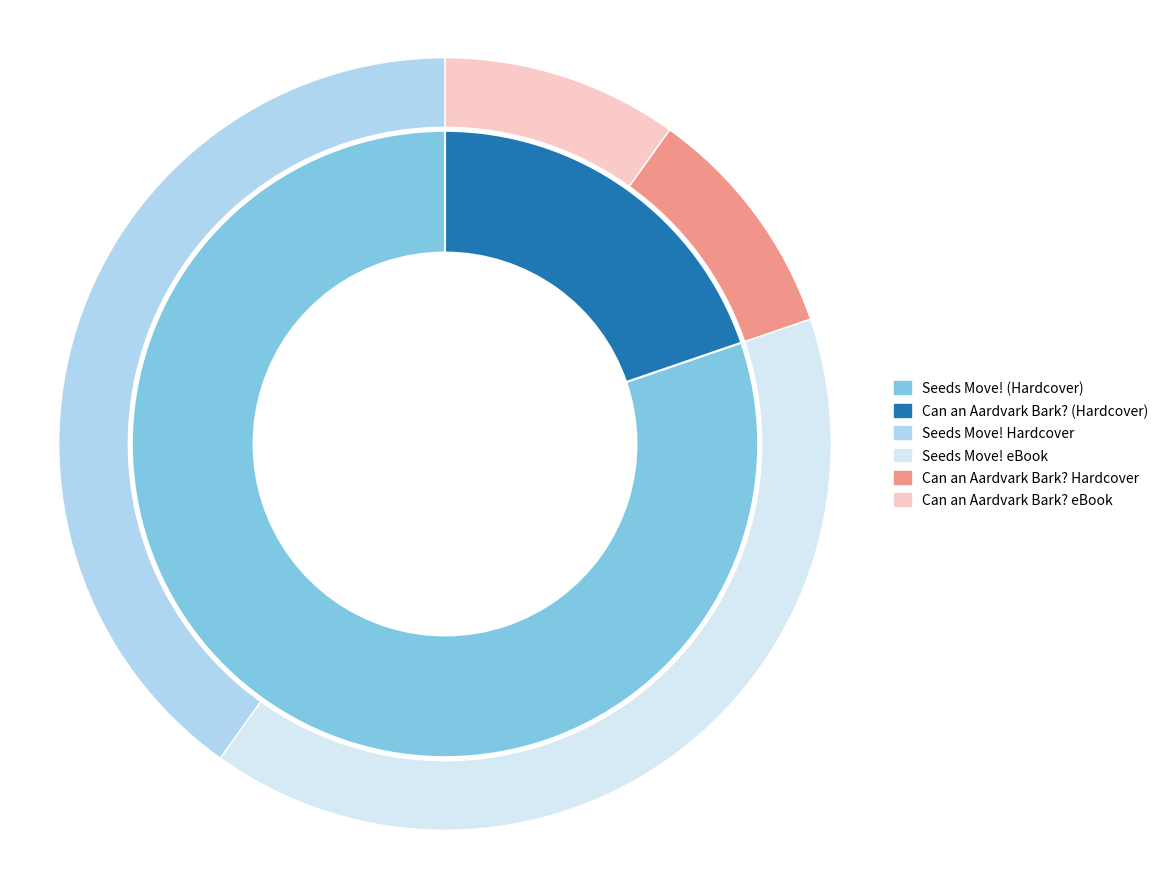

Approximately how many times larger is the value at Can an Aardvark Bark? (Hardcover) compared to Seeds Move! (Hardcover)?

0.2